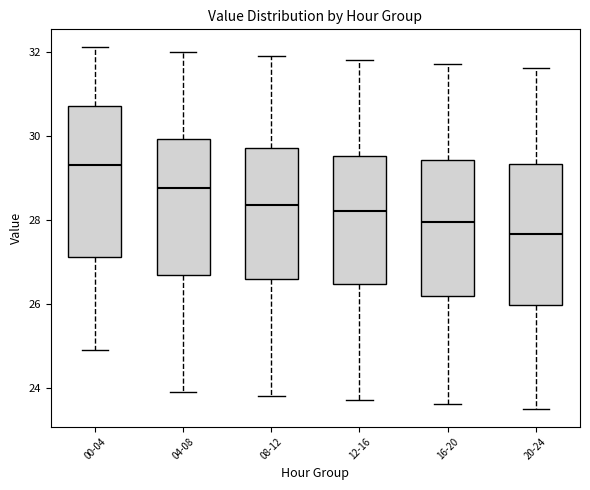

Where is the lower edge of the box for 08-12 on the y-axis? The values are not printed on the chart, so give them approximately, as read against the axis.

26.6